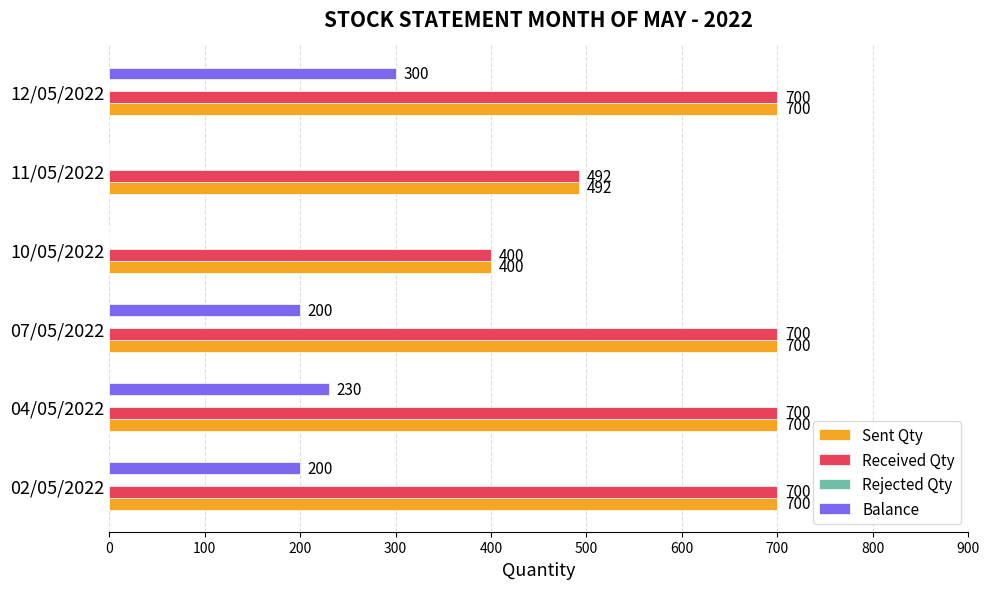

True or false: Sent Qty has a value of 700 at 12/05/2022.

True